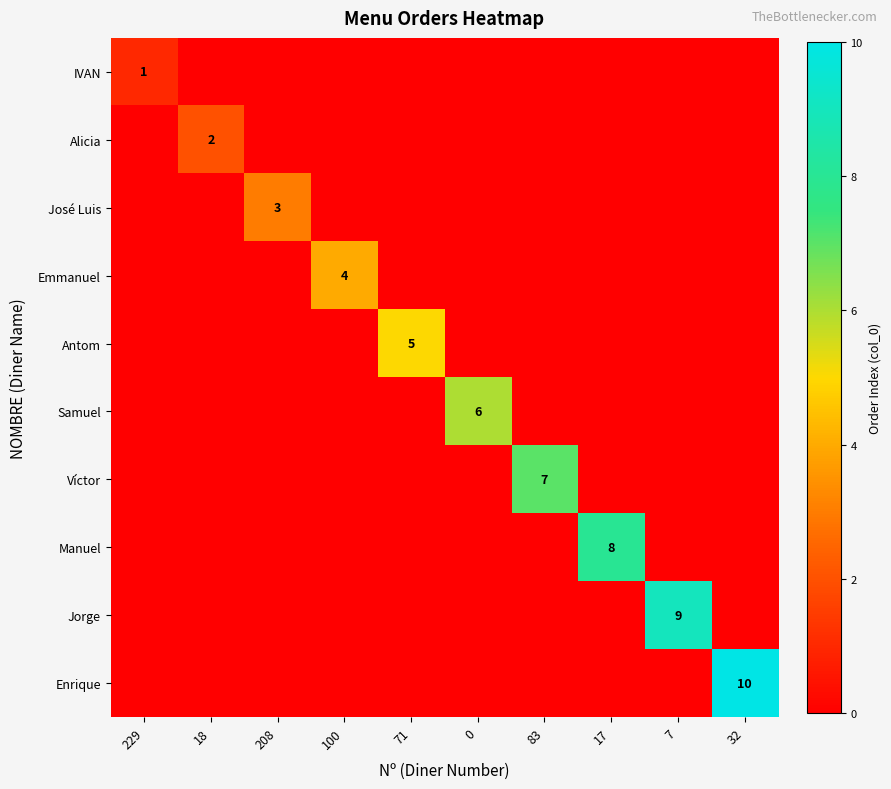

Count the number of data series in this chart.

10